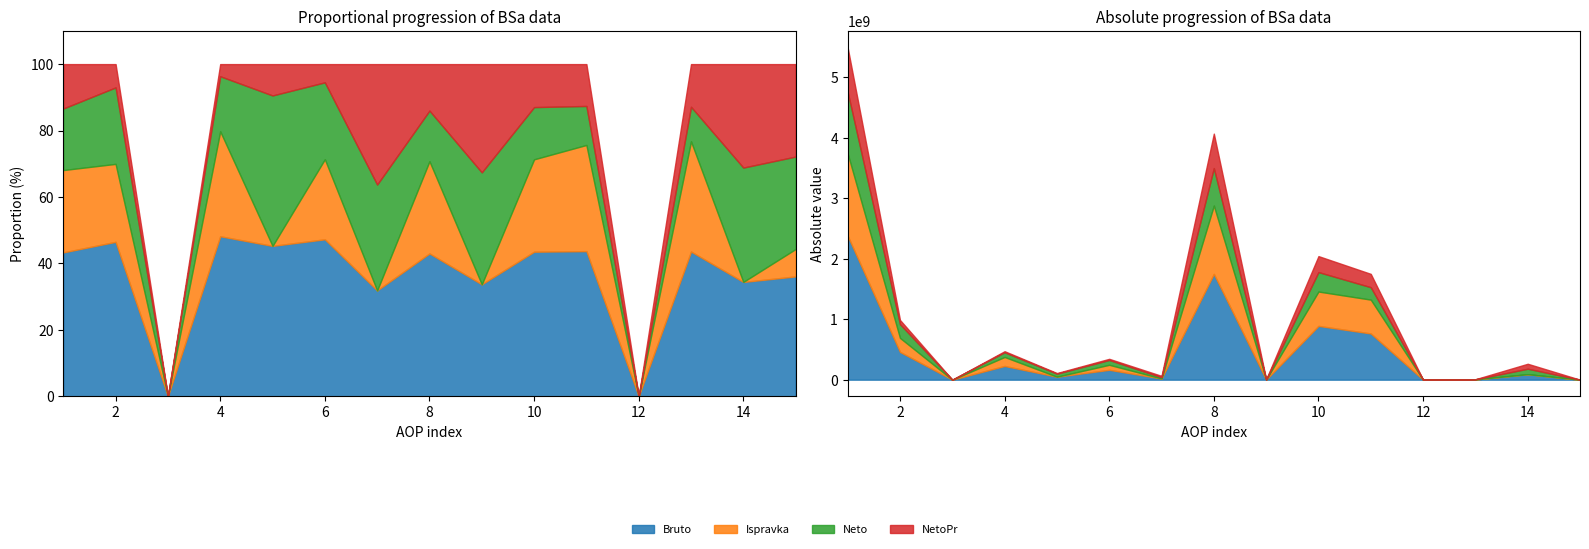

What is the sum of all Bruto values?

6790510341